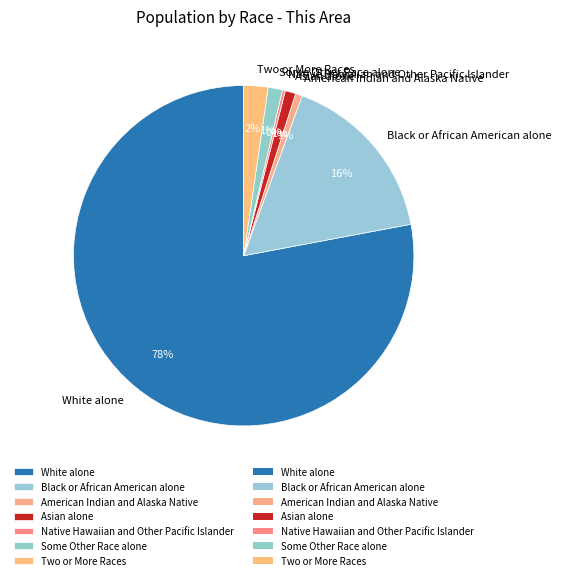

Does any single category account for the majority?

Yes